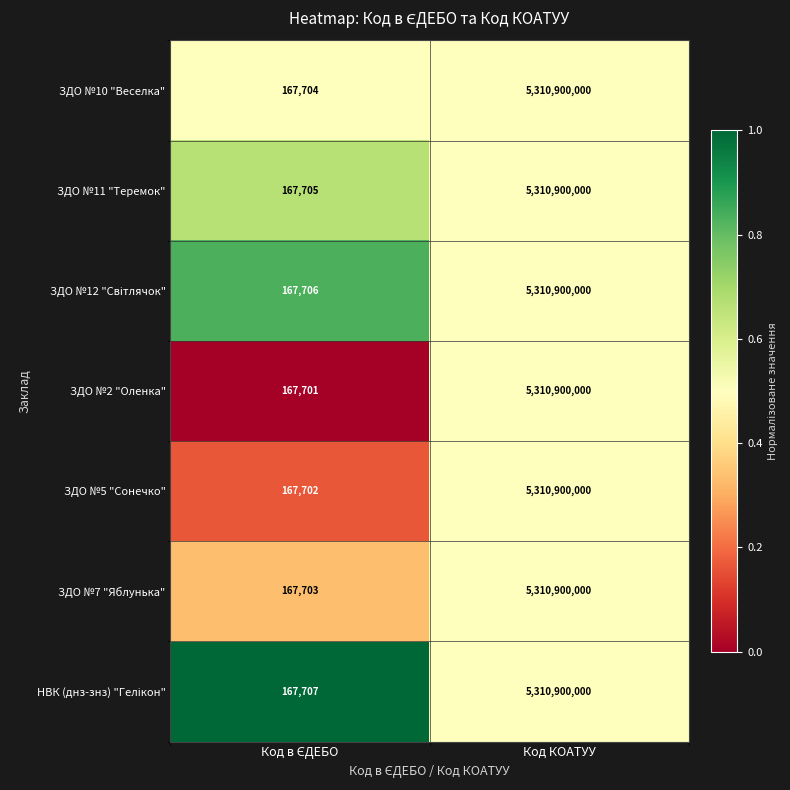

True or false: ЗДО №5 "Сонечко" has a value of 7654757771 at Код КОАТУУ.

False